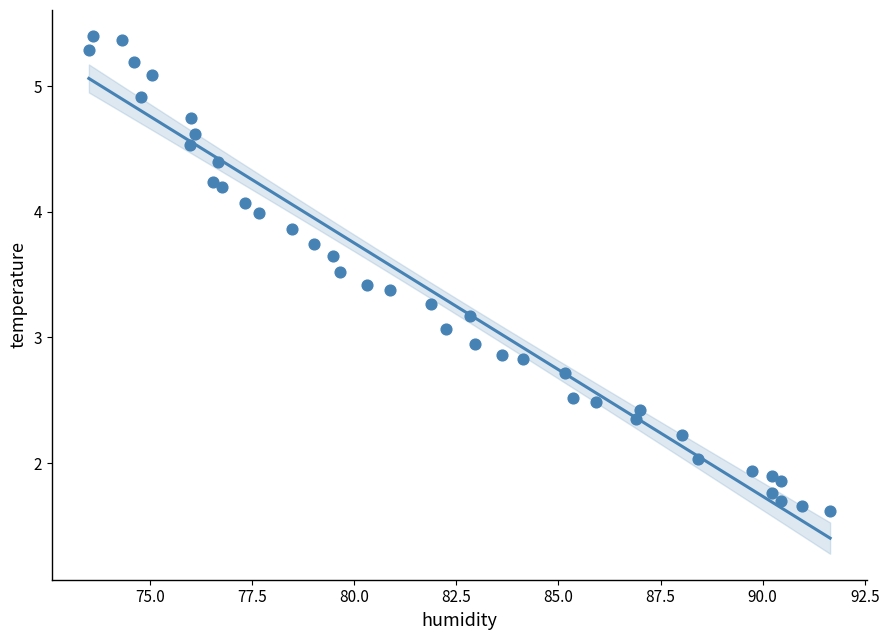

What is the range of Y values (max minus min)?

3.8